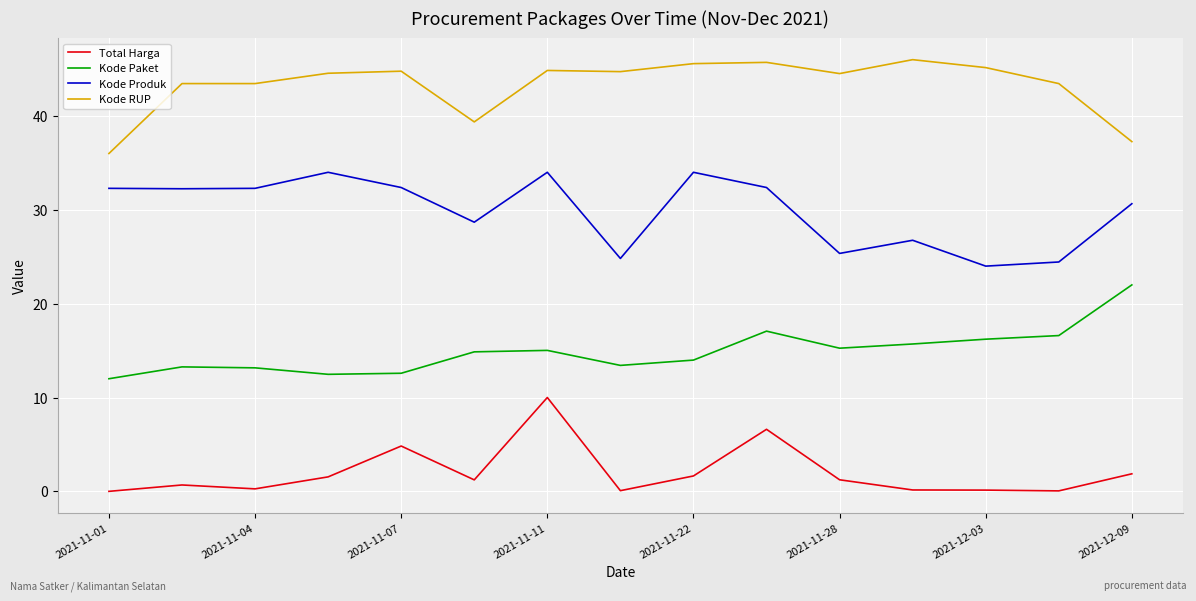

List the series in order of their overall mean, lowest first.

Total Harga, Kode Paket, Kode Produk, Kode RUP